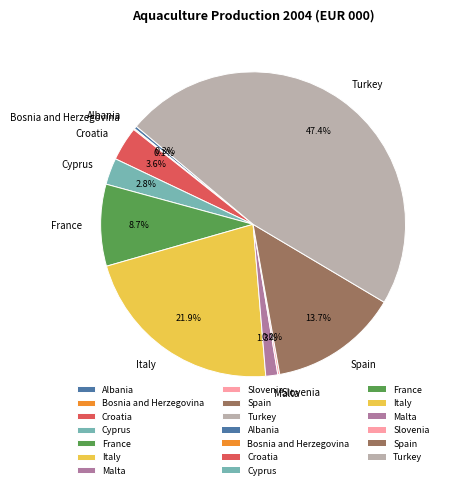

Does Cyprus represent more than half of the total?

No